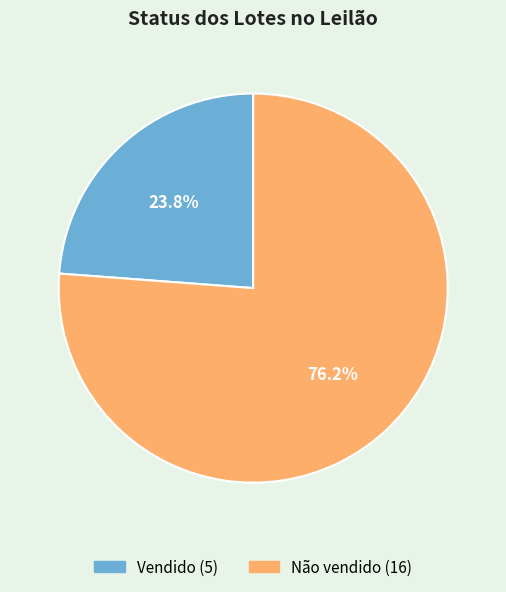

How many segments does this pie chart have?

2